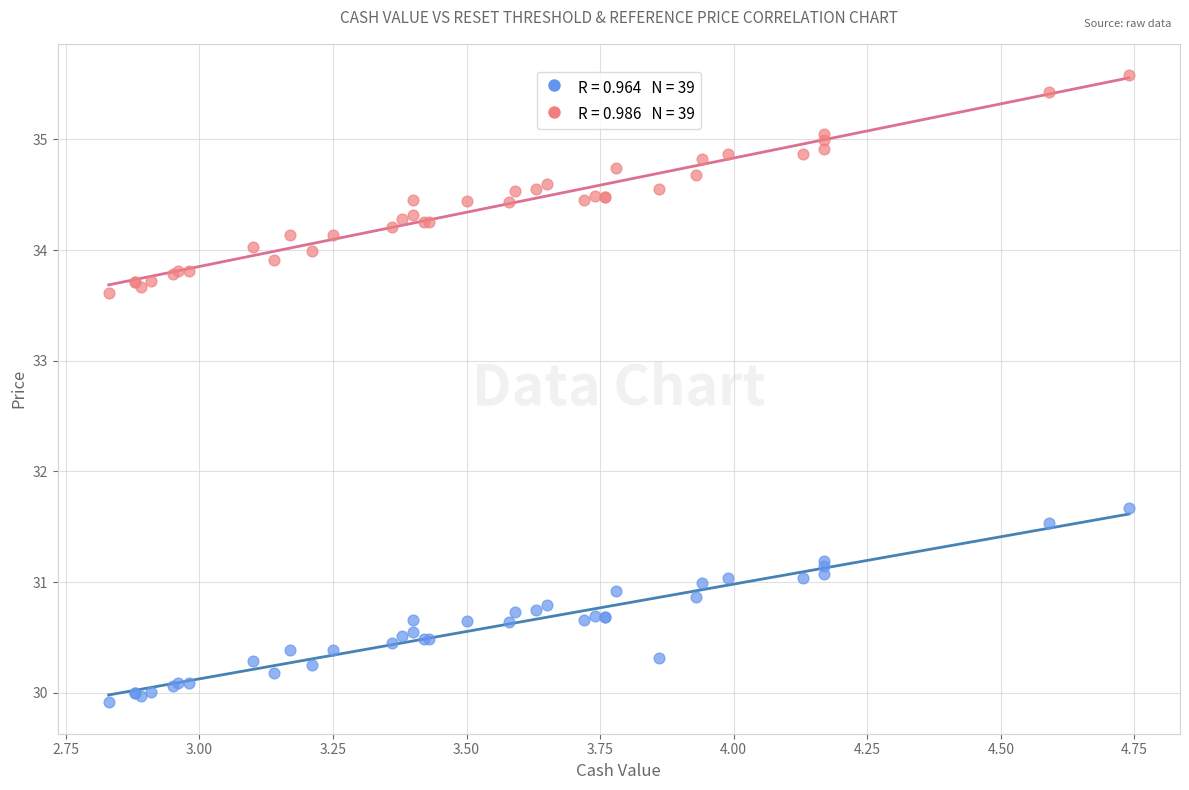

Across all series, what Y value is closest to 32?

31.7